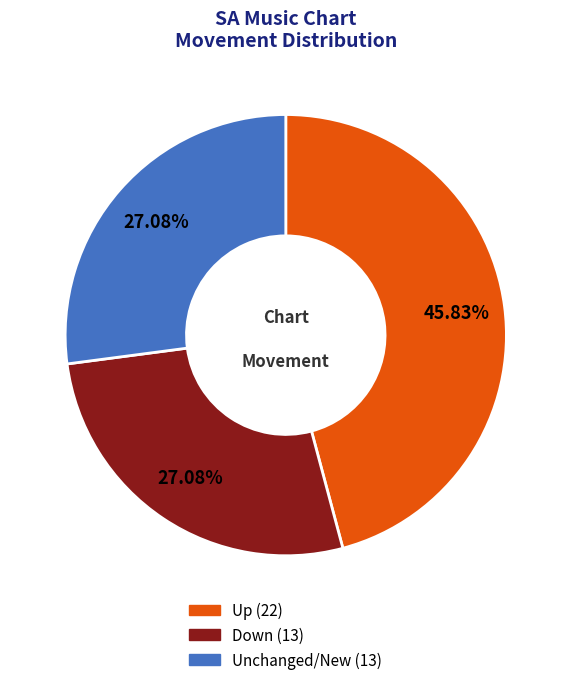

Does any single category account for the majority?

No